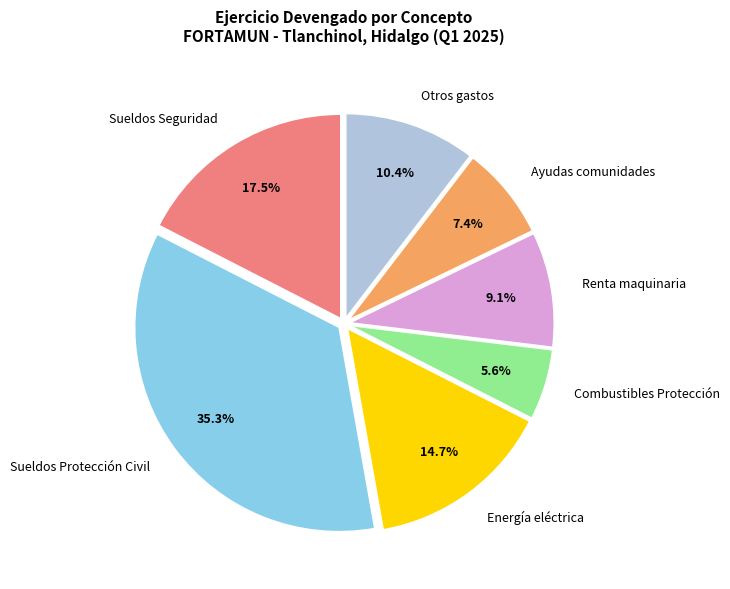

True or false: Renta maquinaria accounts for 9% of the total.

True